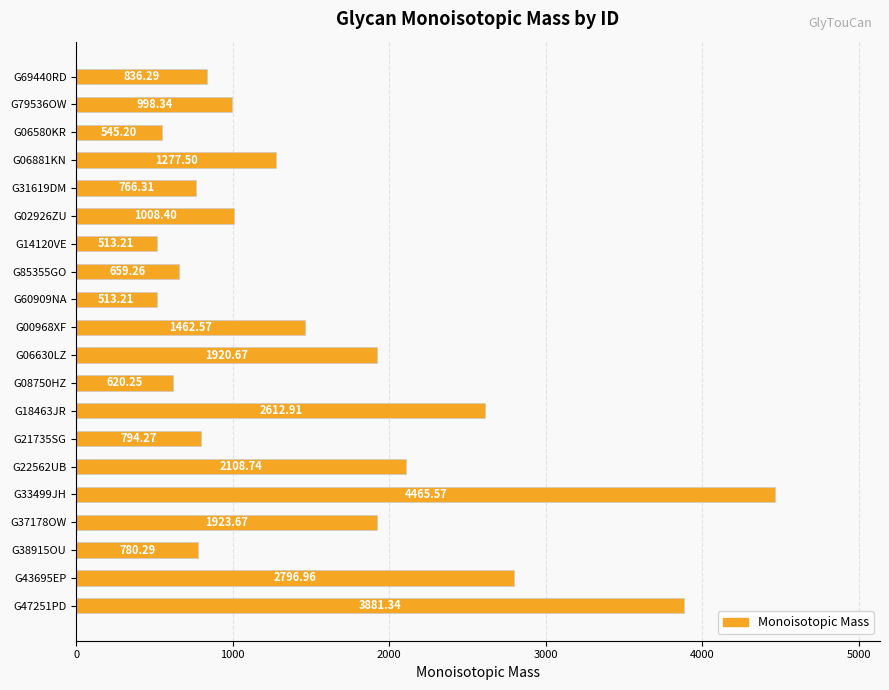

Are the bars grouped side by side (vs. stacked)?

No